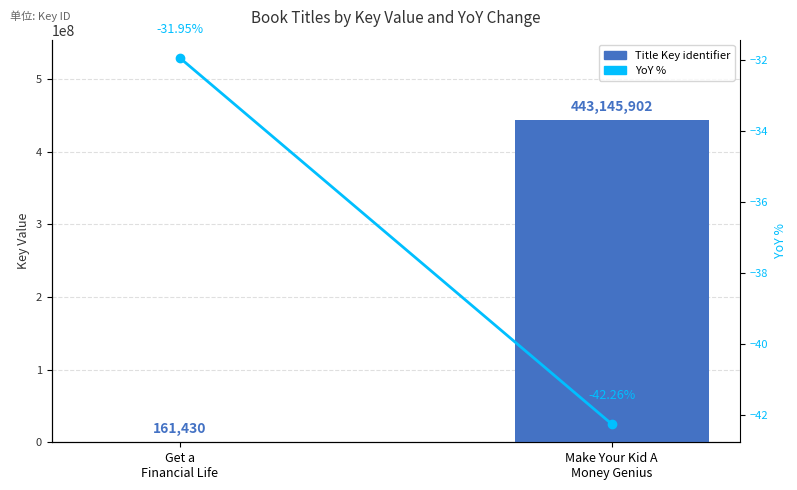

What is the minimum value for Key (Title identifier)?

161430.0